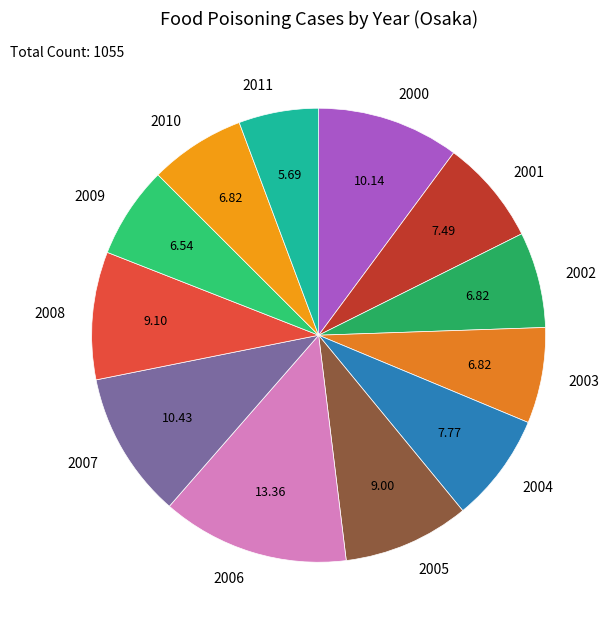

Is there any slice that represents more than half of the pie?

No